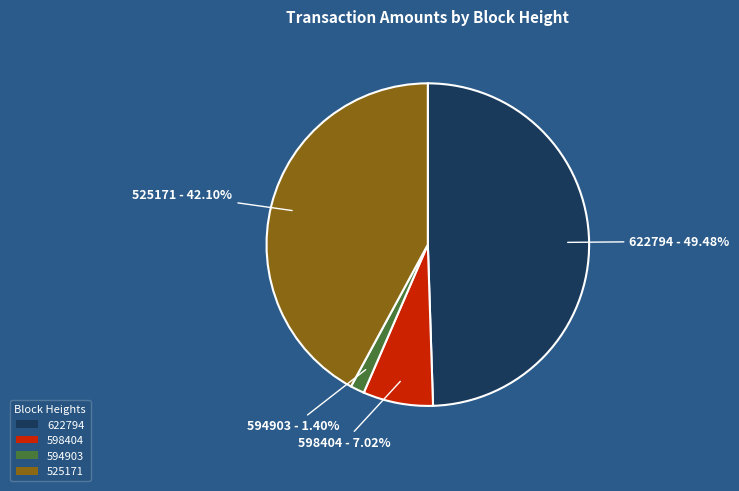

Is there any slice that represents more than half of the pie?

No